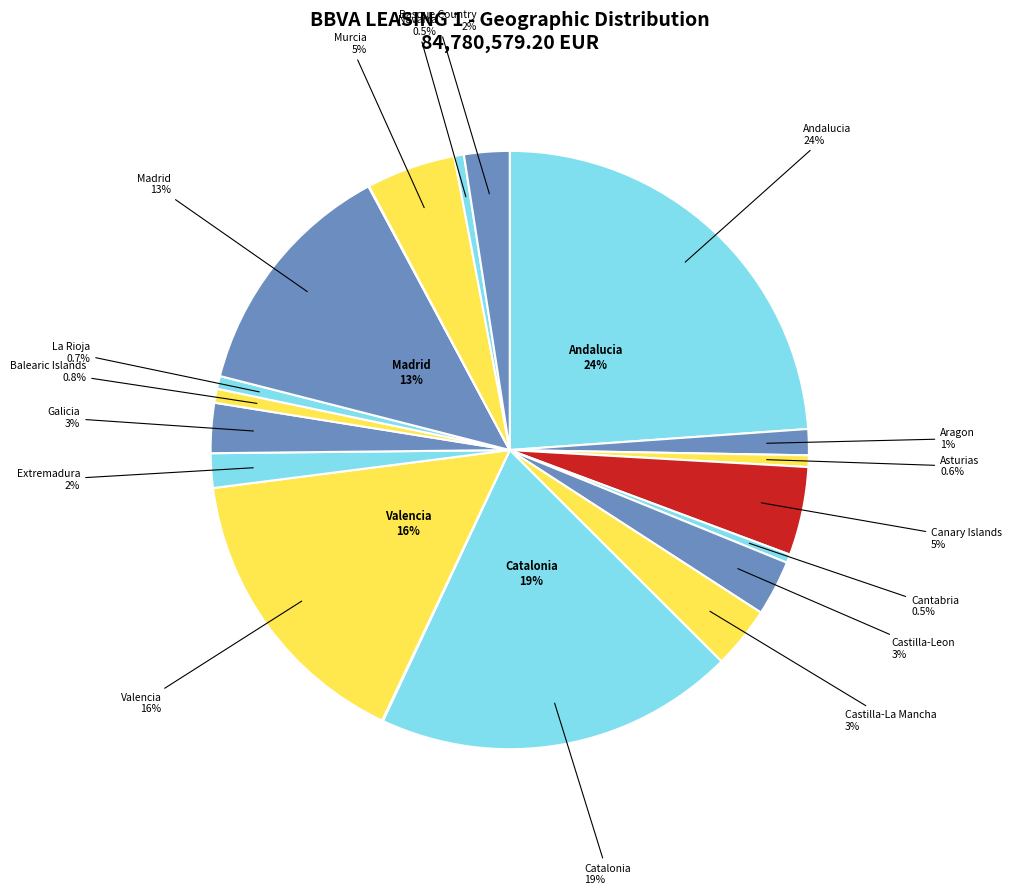

To the nearest percent, what is the difference between the Canary Islands and Cantabria slice percentages?

4%